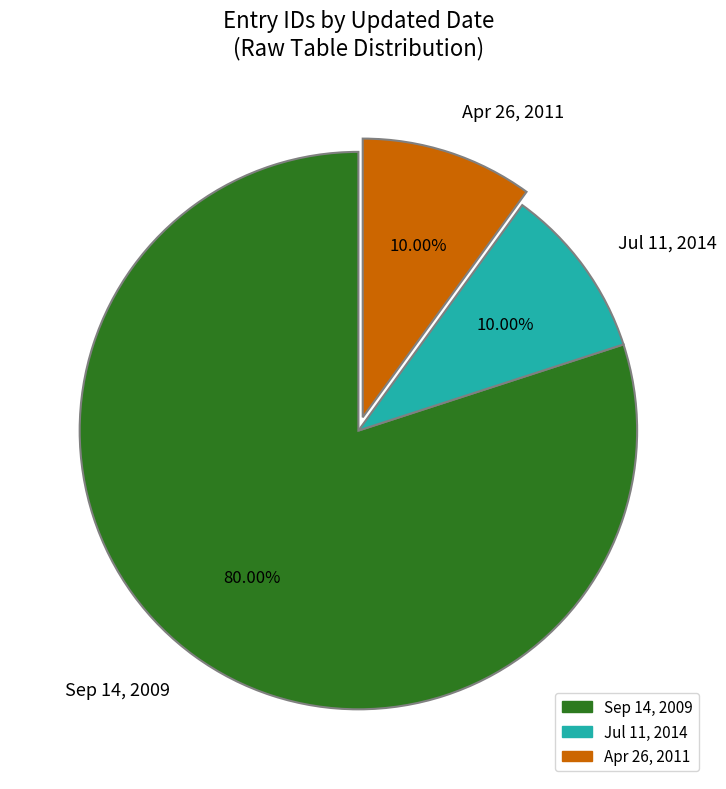

Is there any slice that represents more than half of the pie?

Yes